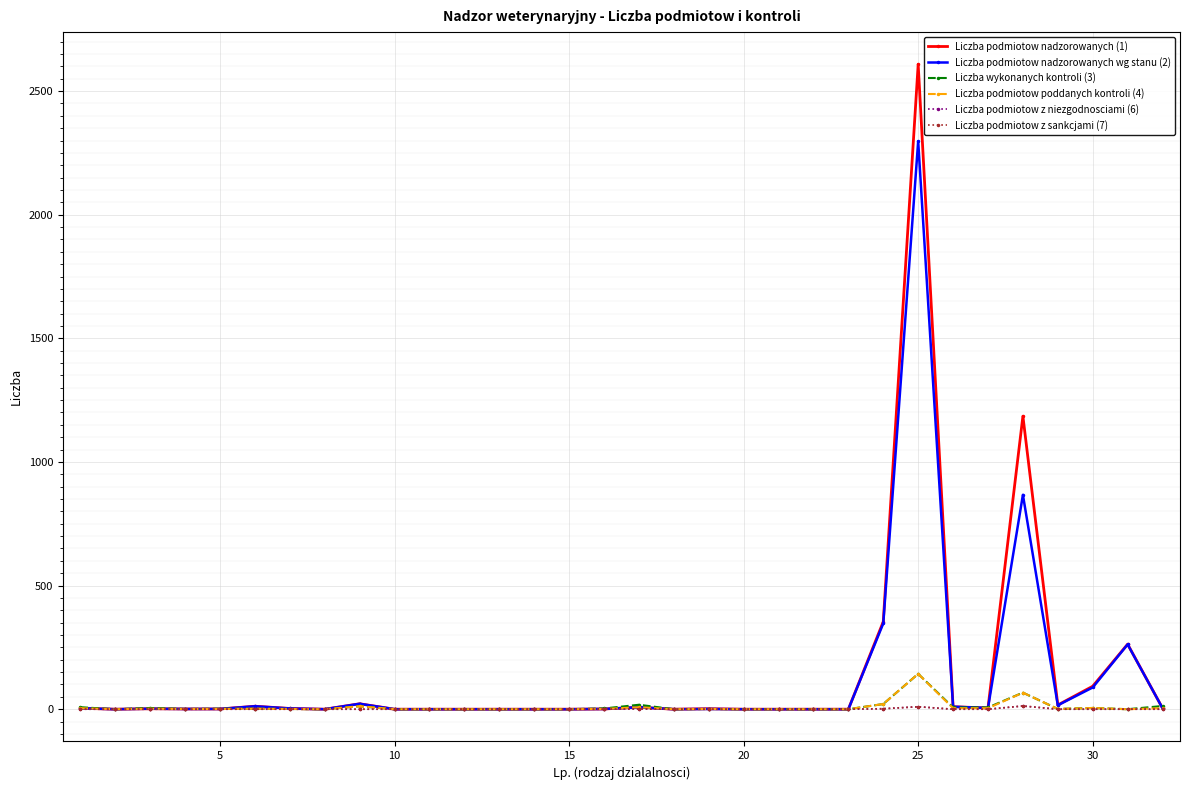

What is the highest value of the Liczba podmiotow z niezgodnosciami (6) series?

13